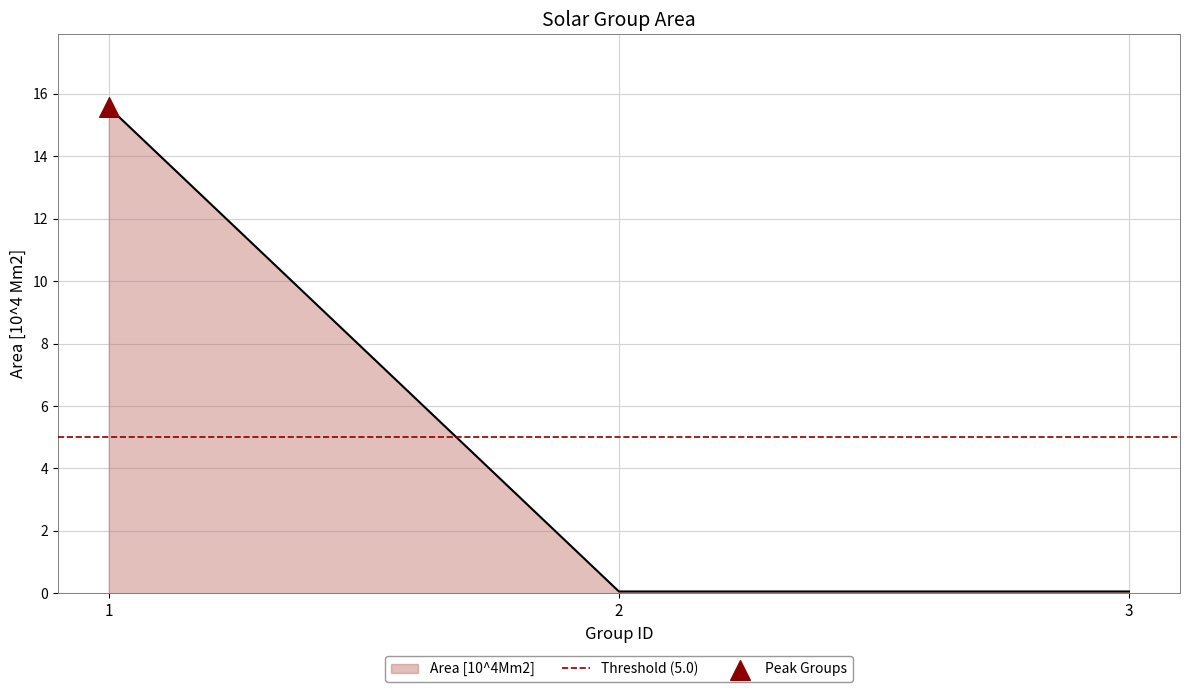

What is the change in value from 1 to 2?

-15.5